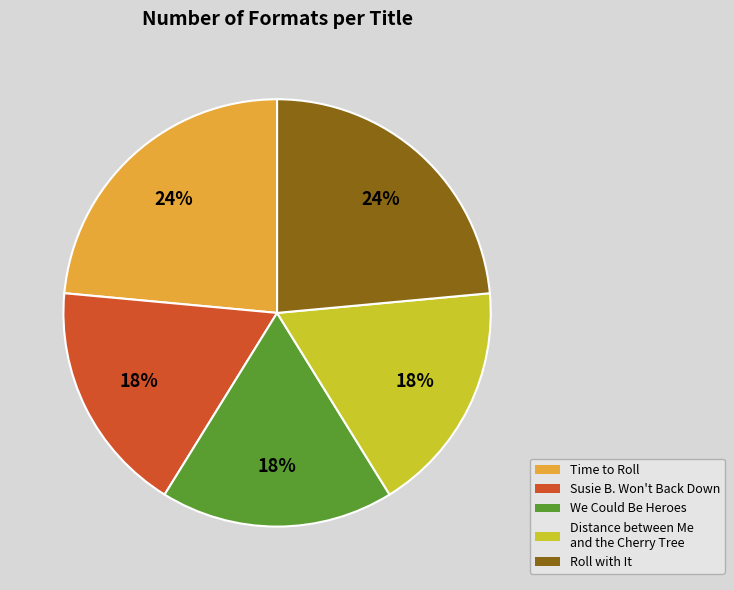

Is Susie B. Won't Back Down the majority of the pie?

No